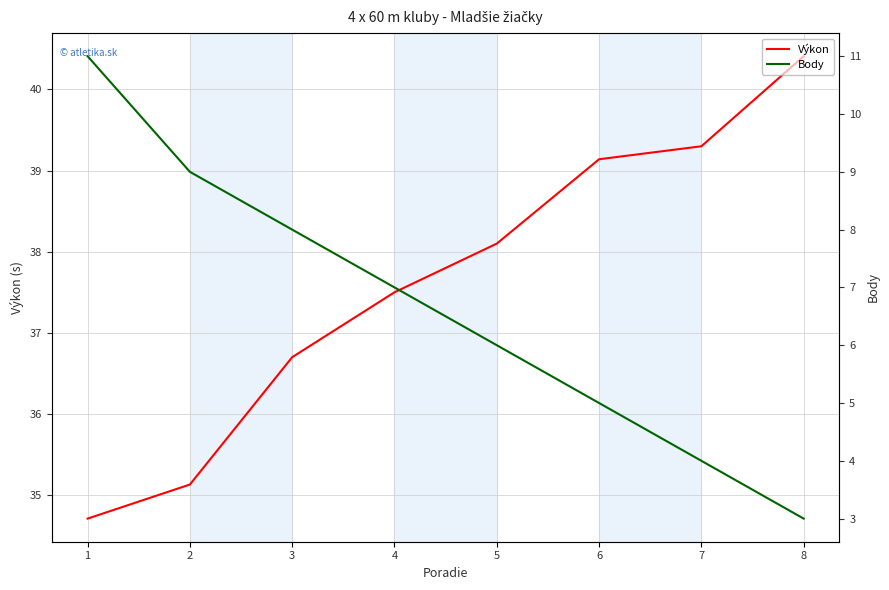

True or false: Body and Výkon cross at least once.

False